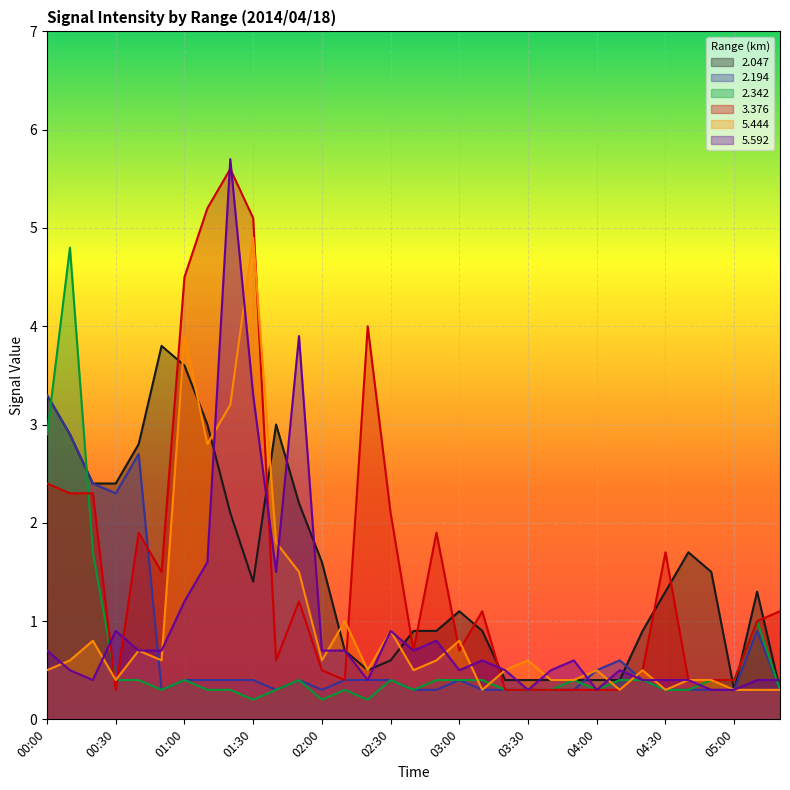

Reading left to right, extract all data points from this chart.

  2.047: 00:00=3.3	00:10=2.9	00:20=2.4	00:30=2.4	00:40=2.8	00:50=3.8	01:00=3.6	01:10=3.0	01:20=2.1	01:30=1.4	01:40=3.0	01:50=2.2	02:00=1.6	02:10=0.7	02:20=0.5	02:30=0.6	02:40=0.9	02:50=0.9	03:00=1.1	03:10=0.9	03:20=0.4	03:30=0.4	03:40=0.4	03:50=0.4	04:00=0.4	04:10=0.4	04:20=0.9	04:30=1.3	04:40=1.7	04:50=1.5	05:00=0.3	05:10=1.3	05:20=0.3
  2.194: 00:00=3.3	00:10=2.9	00:20=2.4	00:30=2.3	00:40=2.7	00:50=0.3	01:00=0.4	01:10=0.4	01:20=0.4	01:30=0.4	01:40=0.3	01:50=0.4	02:00=0.3	02:10=0.4	02:20=0.4	02:30=0.4	02:40=0.3	02:50=0.3	03:00=0.4	03:10=0.3	03:20=0.3	03:30=0.3	03:40=0.3	03:50=0.3	04:00=0.5	04:10=0.6	04:20=0.4	04:30=0.3	04:40=0.3	04:50=0.3	05:00=0.3	05:10=0.9	05:20=0.3
  2.342: 00:00=2.9	00:10=4.8	00:20=1.7	00:30=0.4	00:40=0.4	00:50=0.3	01:00=0.4	01:10=0.3	01:20=0.3	01:30=0.2	01:40=0.3	01:50=0.4	02:00=0.2	02:10=0.3	02:20=0.2	02:30=0.4	02:40=0.3	02:50=0.4	03:00=0.4	03:10=0.4	03:20=0.3	03:30=0.3	03:40=0.3	03:50=0.4	04:00=0.3	04:10=0.4	04:20=0.4	04:30=0.3	04:40=0.3	04:50=0.4	05:00=0.4	05:10=1.0	05:20=0.3
  3.376: 00:00=2.4	00:10=2.3	00:20=2.3	00:30=0.3	00:40=1.9	00:50=1.5	01:00=4.5	01:10=5.2	01:20=5.6	01:30=5.1	01:40=0.6	01:50=1.2	02:00=0.5	02:10=0.4	02:20=4.0	02:30=2.1	02:40=0.7	02:50=1.9	03:00=0.7	03:10=1.1	03:20=0.3	03:30=0.3	03:40=0.3	03:50=0.3	04:00=0.3	04:10=0.3	04:20=0.5	04:30=1.7	04:40=0.4	04:50=0.4	05:00=0.4	05:10=1.0	05:20=1.1
  5.444: 00:00=0.5	00:10=0.6	00:20=0.8	00:30=0.4	00:40=0.7	00:50=0.6	01:00=3.9	01:10=2.8	01:20=3.2	01:30=4.9	01:40=1.8	01:50=1.5	02:00=0.6	02:10=1.0	02:20=0.5	02:30=0.9	02:40=0.5	02:50=0.6	03:00=0.8	03:10=0.3	03:20=0.5	03:30=0.6	03:40=0.4	03:50=0.4	04:00=0.5	04:10=0.3	04:20=0.5	04:30=0.3	04:40=0.4	04:50=0.4	05:00=0.3	05:10=0.3	05:20=0.3
  5.592: 00:00=0.7	00:10=0.5	00:20=0.4	00:30=0.9	00:40=0.7	00:50=0.7	01:00=1.2	01:10=1.6	01:20=5.7	01:30=3.3	01:40=1.5	01:50=3.9	02:00=0.7	02:10=0.7	02:20=0.4	02:30=0.9	02:40=0.7	02:50=0.8	03:00=0.5	03:10=0.6	03:20=0.5	03:30=0.3	03:40=0.5	03:50=0.6	04:00=0.3	04:10=0.5	04:20=0.4	04:30=0.4	04:40=0.4	04:50=0.3	05:00=0.3	05:10=0.4	05:20=0.4